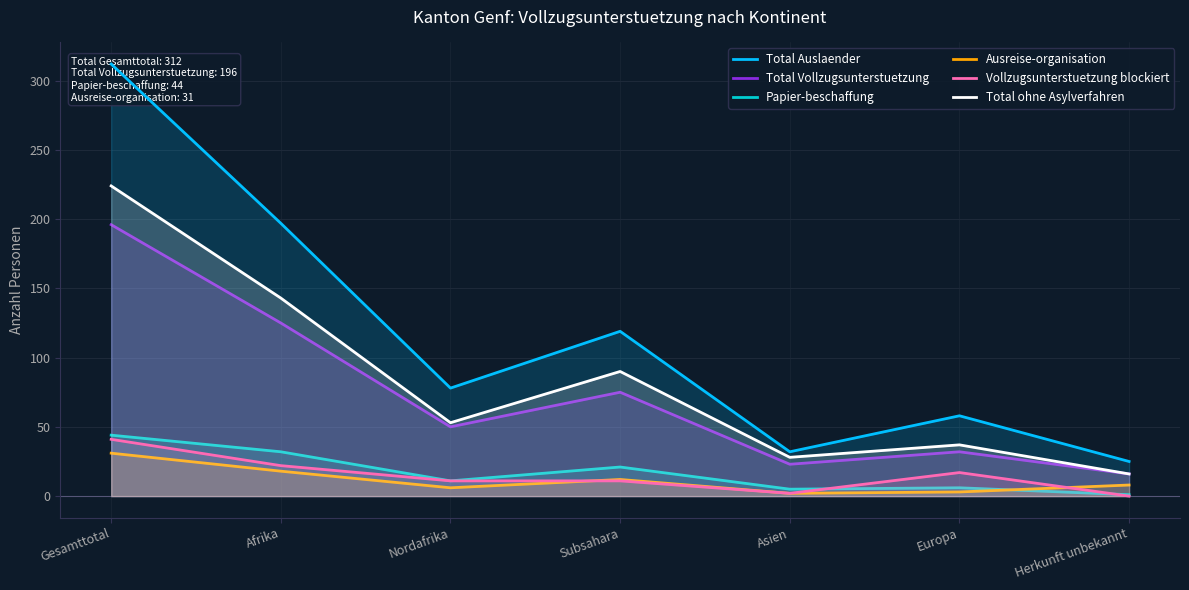

Which has a higher value, Nordafrika or Afrika?

Afrika